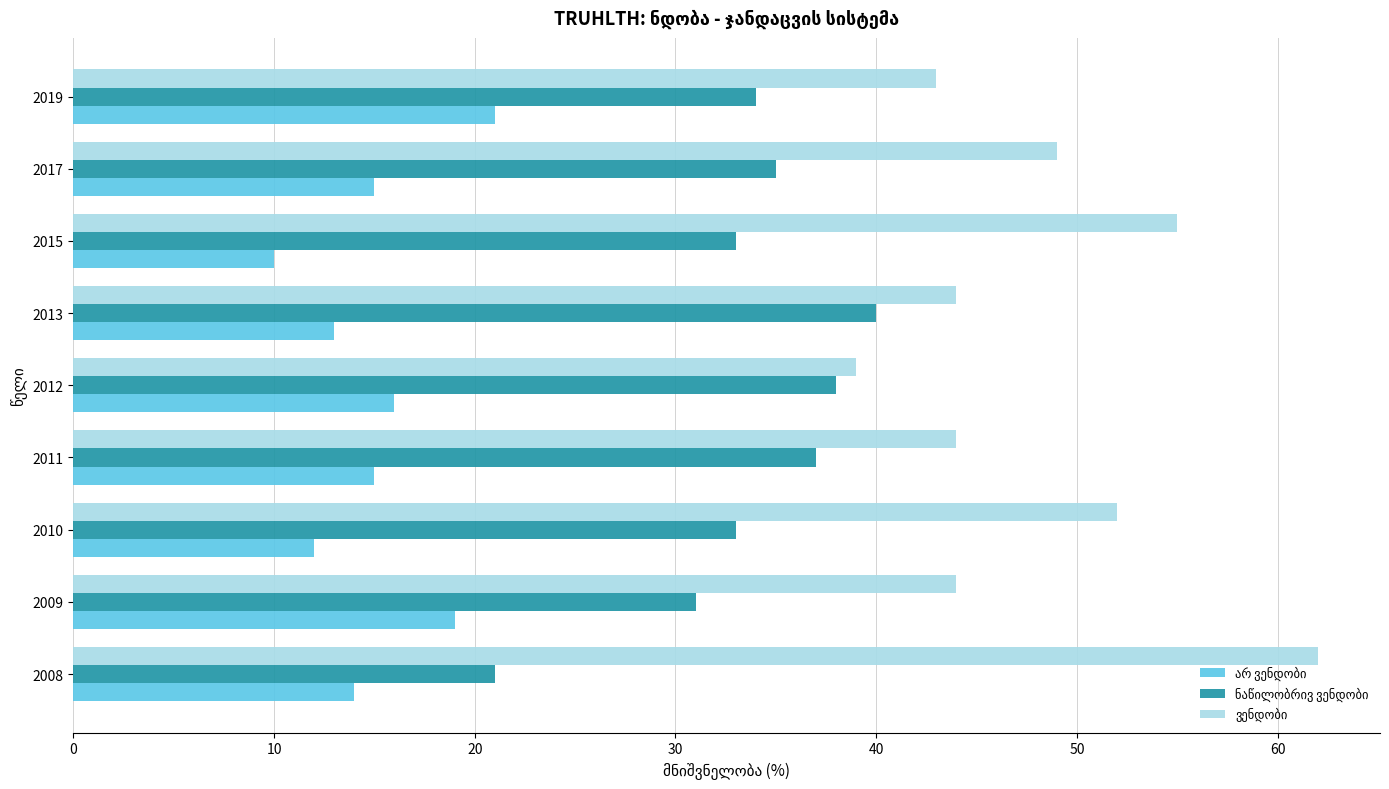

What is the total value across all series at 2013?

97